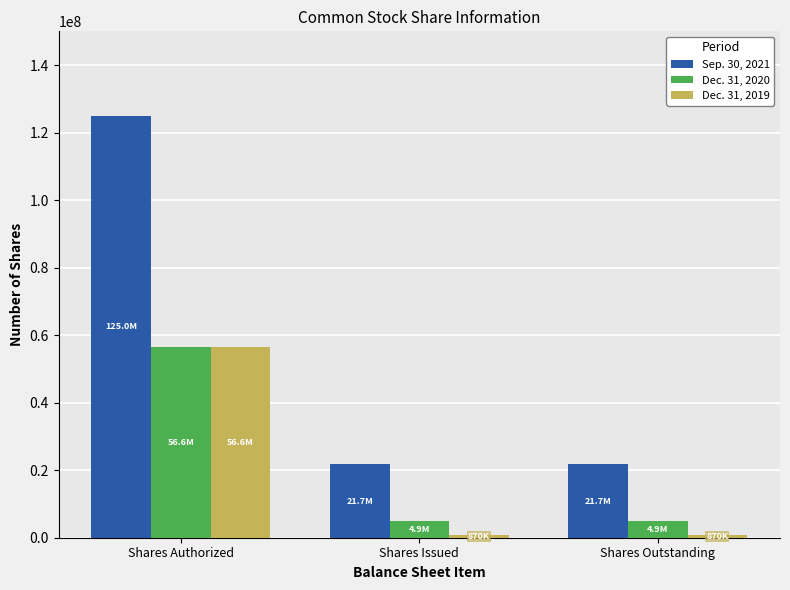

Which series has the largest range (max minus min)?

Sep. 30, 2021